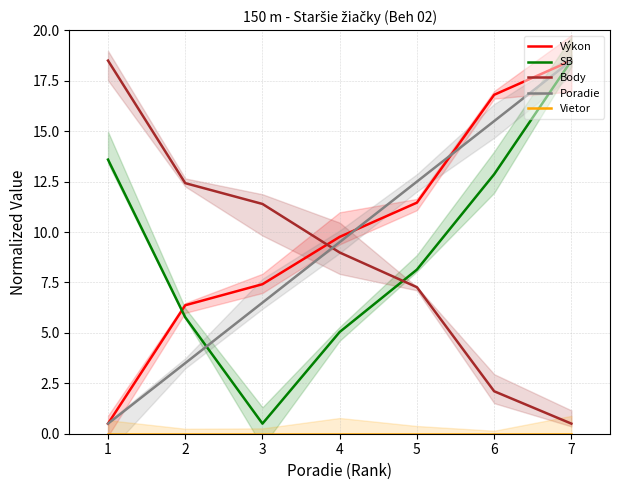

What is the total value across all series at 1?

33.1